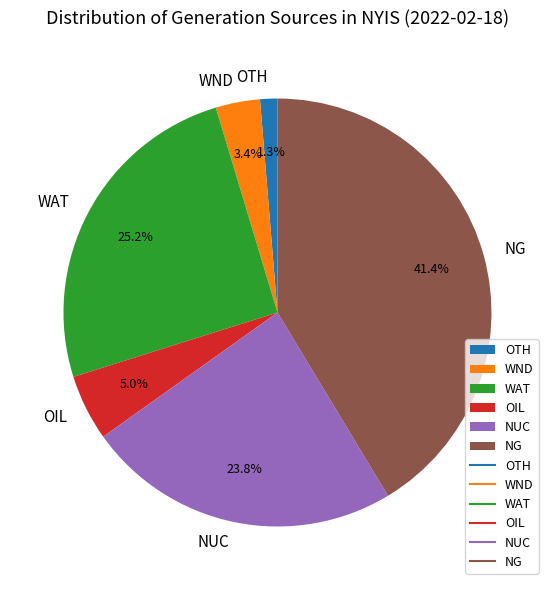

What percentage do WND and OTH together represent?

4.7%